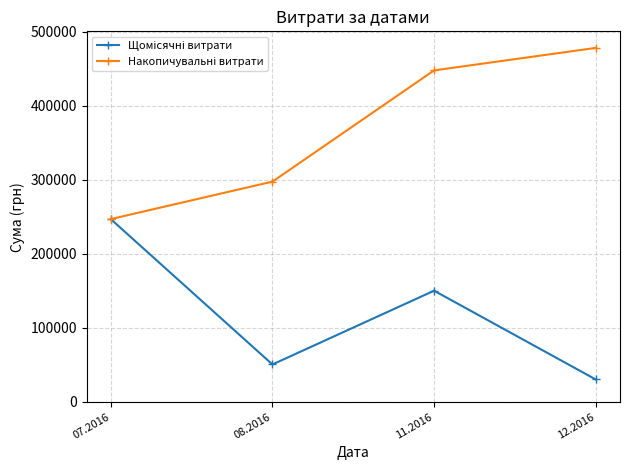

What is the minimum value shown in the chart?

30341.0